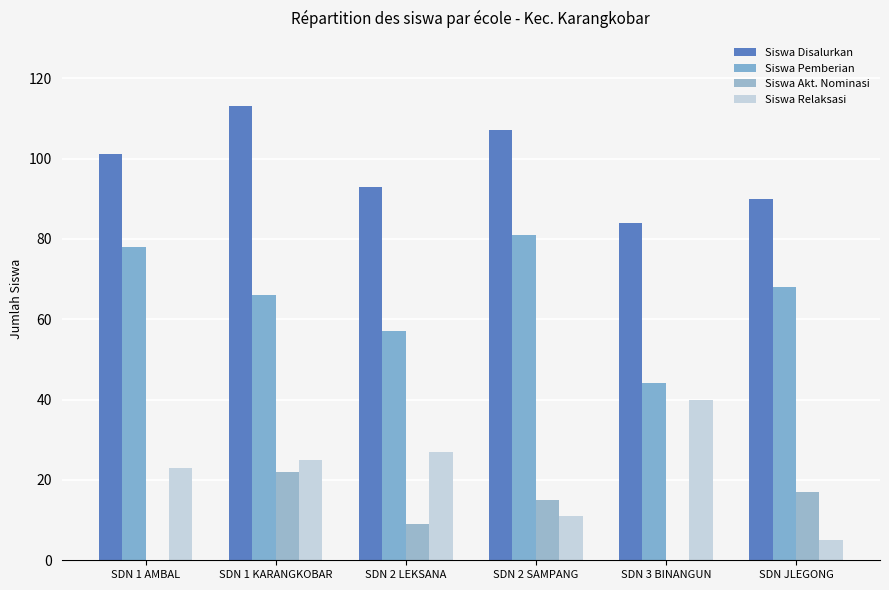

Are the bars horizontal?

No